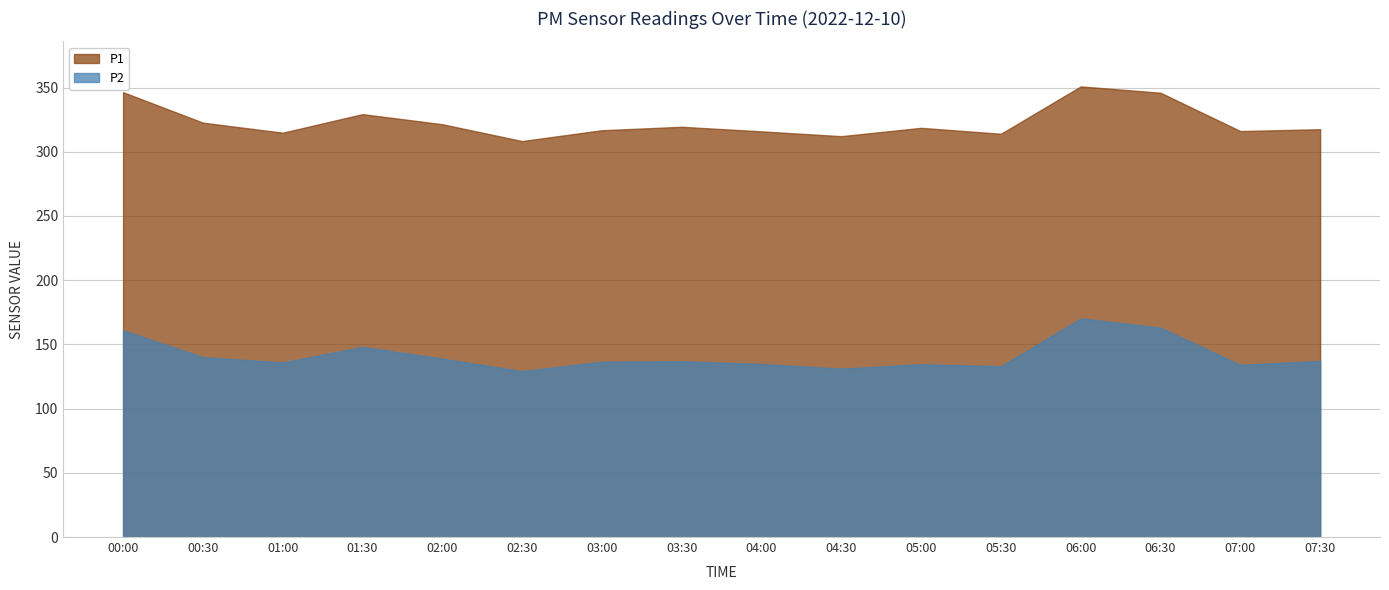

Which series has the largest range (max minus min)?

P1